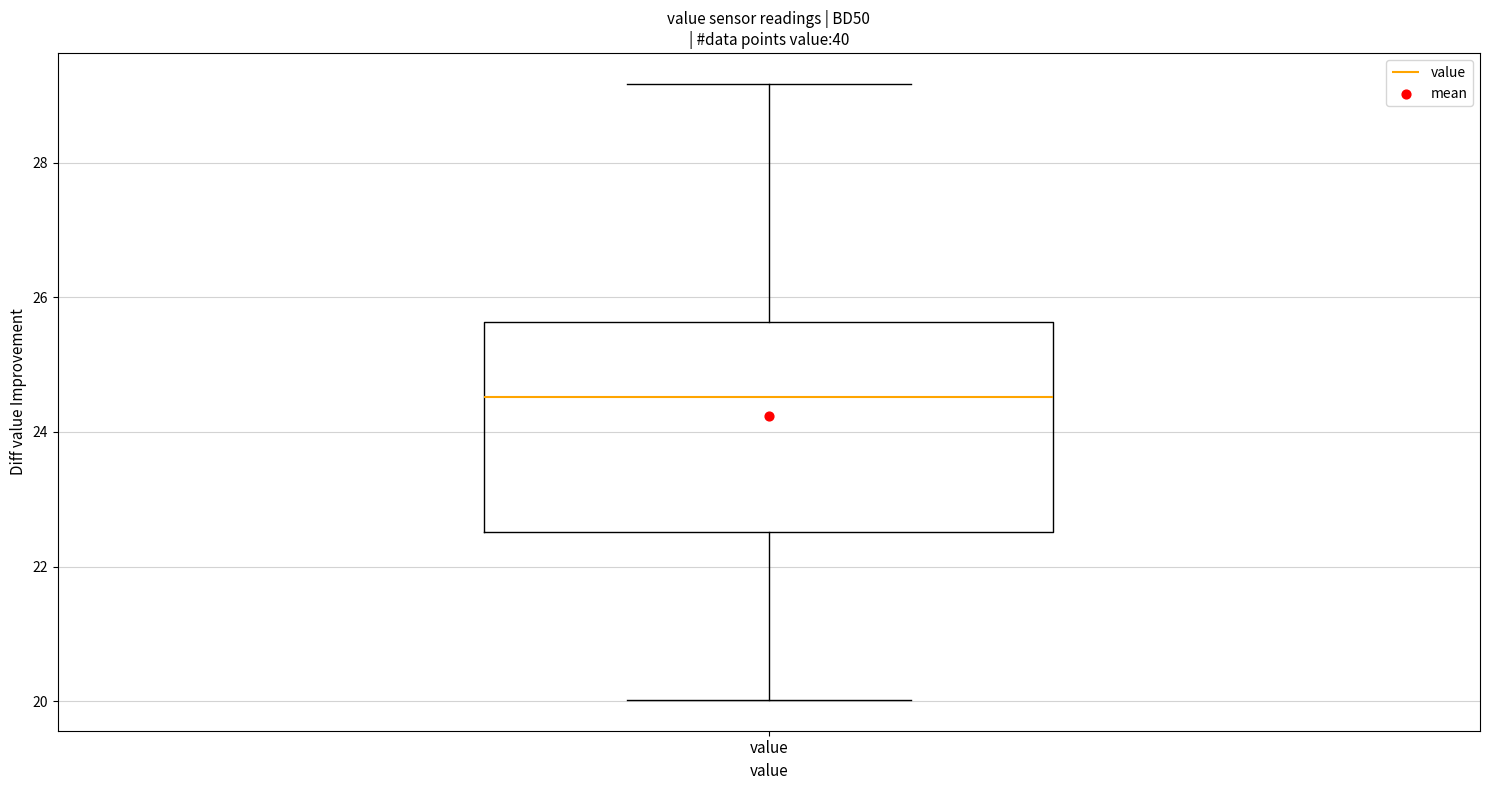

Read this box plot against the y-axis: the position of the median line, the range covered by the box, and the ends of both whiskers. The values are not printed on the chart, so give them approximately, as read against the axis.

median 24.6, box 22.6 to 25.6, whiskers 20.0 to 29.2